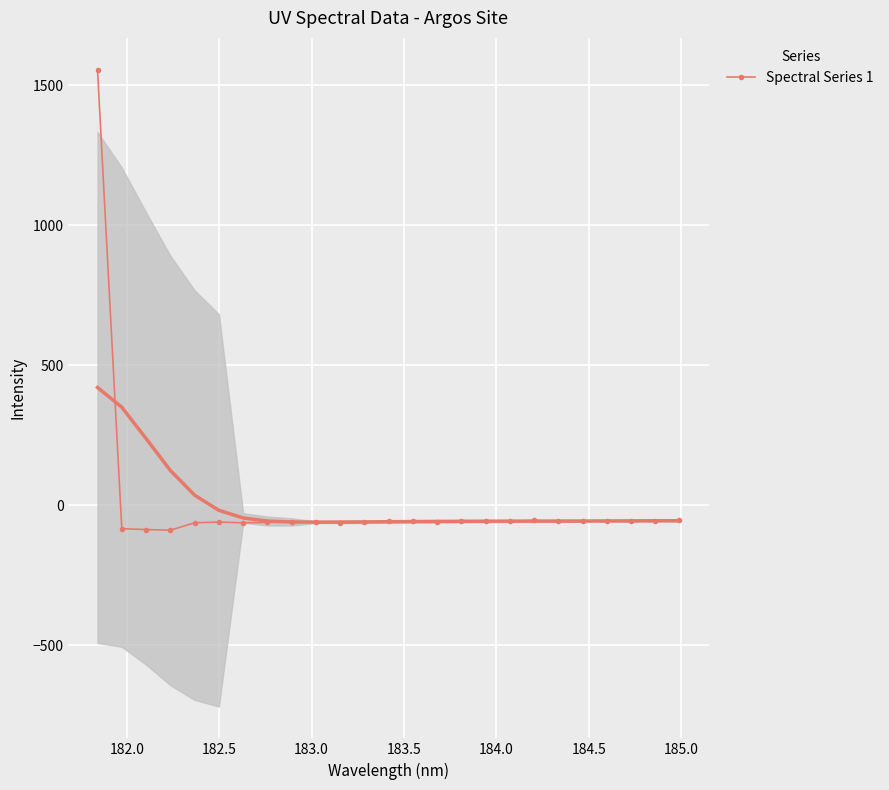

What is the value of the Spectral Series 1 point at the 7th from the left?

-62.1